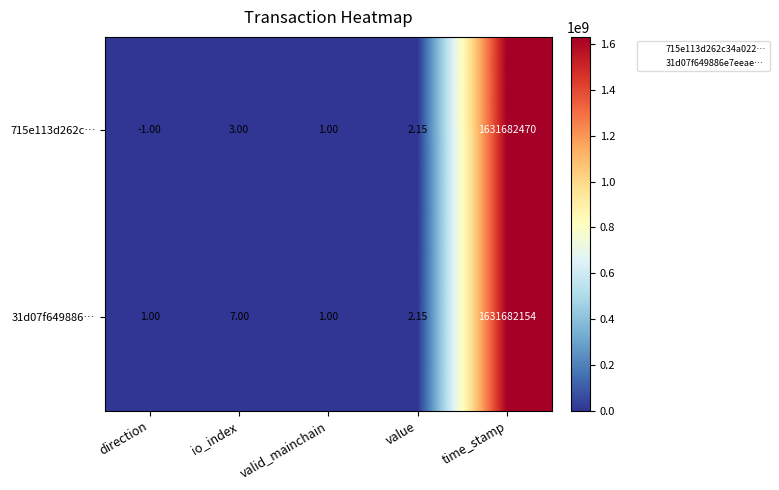

At direction, list the series in order from smallest to largest.

715e113d262c…, 31d07f649886…